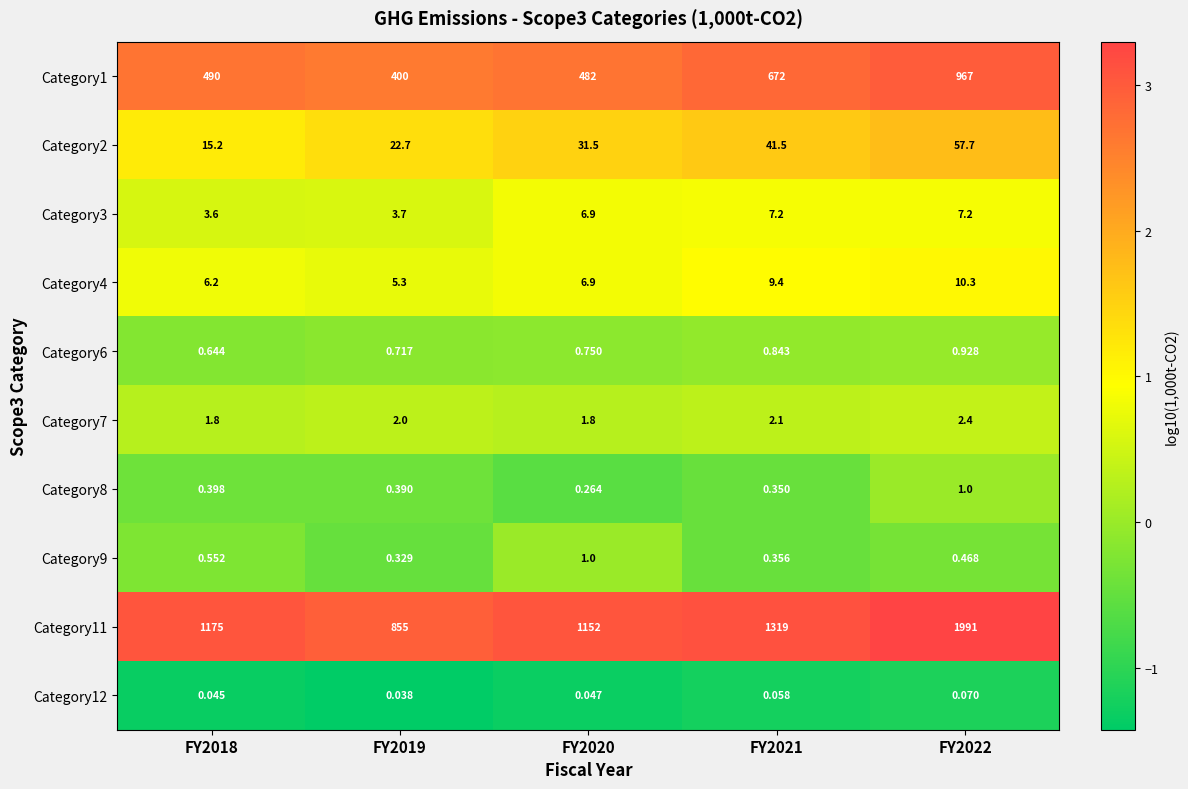

What is the difference between the highest and lowest values at FY2022?

1990.9